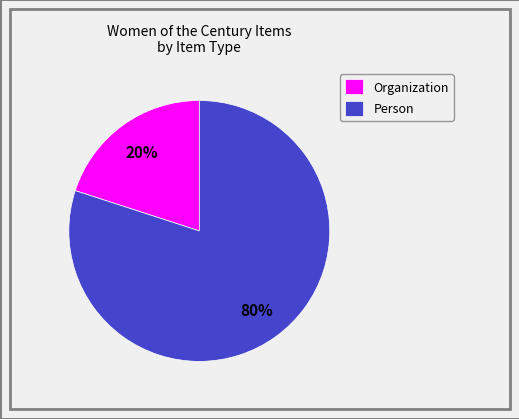

Is the sum of Organization and Person greater than half?

Yes